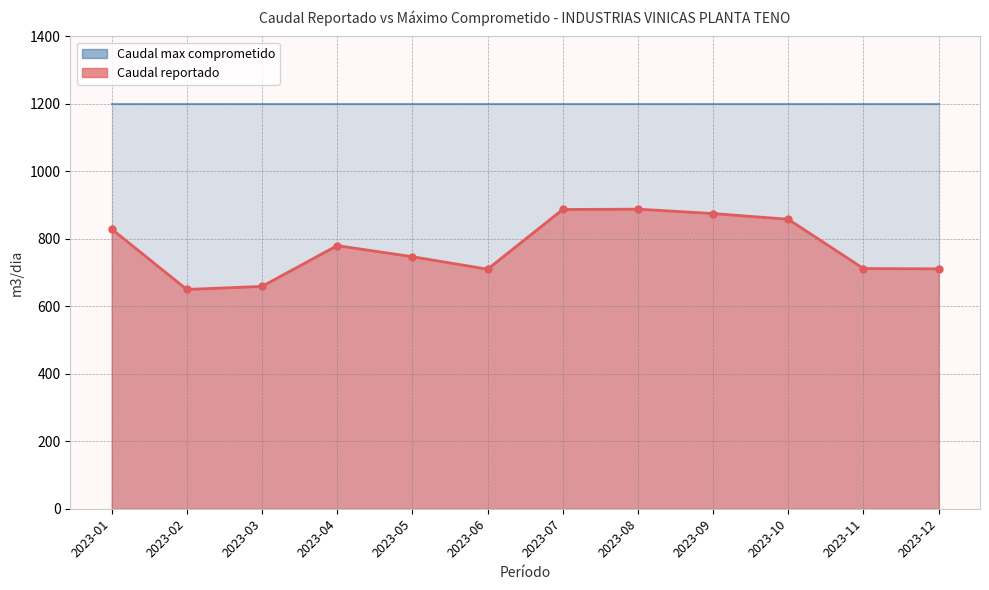

True or false: the data shows 747 at 2023-05.

True